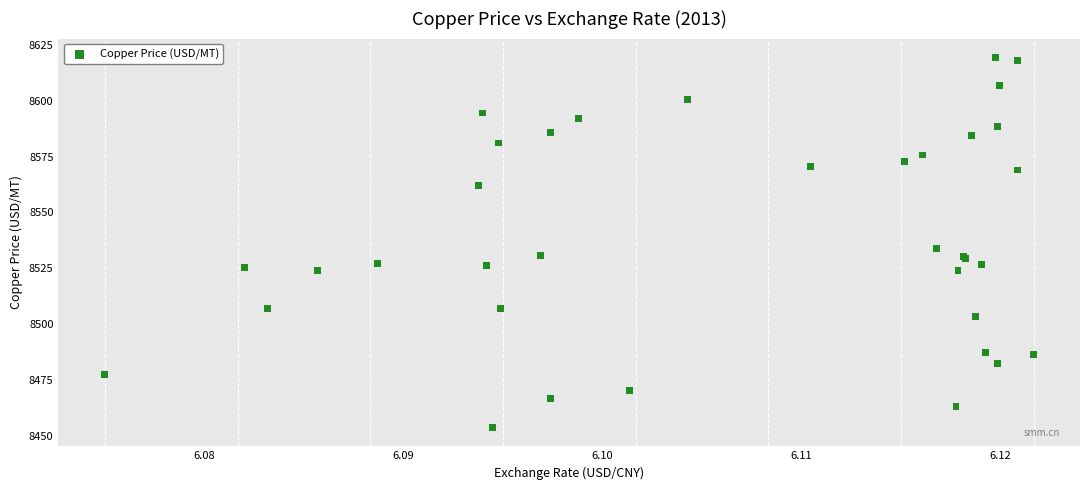

What Y value in the scatter plot is closest to 8536?

8533.9